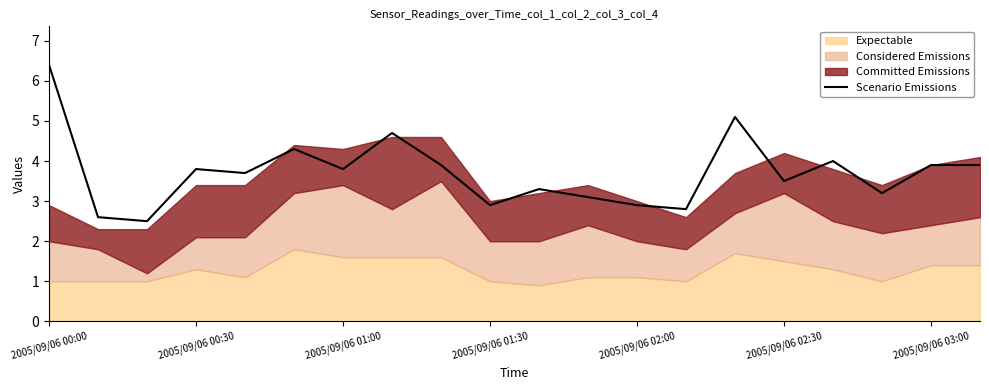

Which label corresponds to the largest value in the chart?

2005/09/06 00:00